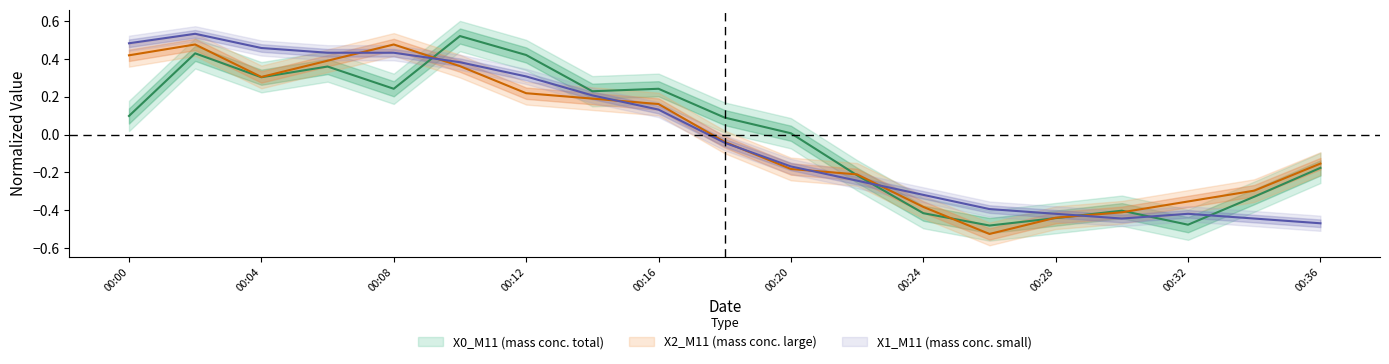

Rank the categories by X1_M11 value from lowest to highest.

2023-08-03 00:36:00, 2023-08-03 00:30:00, 2023-08-03 00:34:00, 2023-08-03 00:28:00, 2023-08-03 00:32:00, 2023-08-03 00:26:00, 2023-08-03 00:24:00, 2023-08-03 00:22:00, 2023-08-03 00:20:00, 2023-08-03 00:18:00, 2023-08-03 00:16:00, 2023-08-03 00:14:00, 2023-08-03 00:12:00, 2023-08-03 00:10:00, 2023-08-03 00:06:00, 2023-08-03 00:08:00, 2023-08-03 00:04:00, 2023-08-03 00:00:00, 2023-08-03 00:02:00